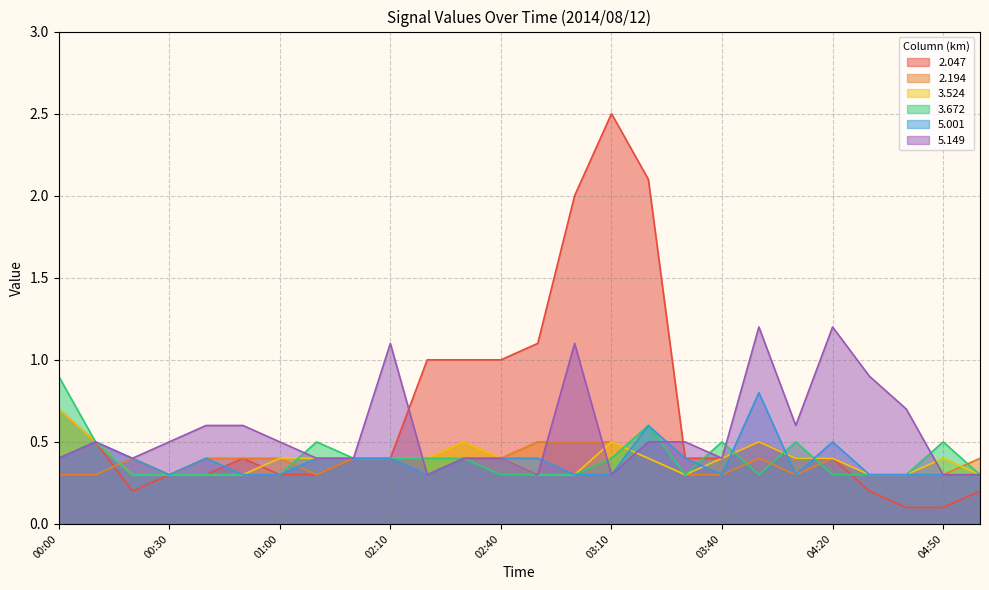

Reading left to right, what are all the values shown in this chart?

2.047: 00:00=0.7	00:10=0.5	00:20=0.2	00:30=0.3	00:40=0.3	00:50=0.4	01:00=0.3	01:10=0.3	01:40=0.4	02:10=0.4	02:20=1.0	02:30=1.0	02:40=1.0	02:50=1.1	03:00=2.0	03:10=2.5	03:20=2.1	03:30=0.4	03:40=0.4	03:50=0.5	04:00=0.4	04:20=0.4	04:30=0.2	04:40=0.1	04:50=0.1	05:00=0.2
2.194: 00:00=0.3	00:10=0.3	00:20=0.4	00:30=0.3	00:40=0.4	00:50=0.4	01:00=0.4	01:10=0.3	01:40=0.4	02:10=0.4	02:20=0.4	02:30=0.5	02:40=0.4	02:50=0.5	03:00=0.5	03:10=0.5	03:20=0.4	03:30=0.3	03:40=0.3	03:50=0.4	04:00=0.3	04:20=0.4	04:30=0.3	04:40=0.3	04:50=0.3	05:00=0.4
3.524: 00:00=0.7	00:10=0.5	00:20=0.3	00:30=0.3	00:40=0.3	00:50=0.3	01:00=0.4	01:10=0.4	01:40=0.4	02:10=0.4	02:20=0.4	02:30=0.5	02:40=0.4	02:50=0.3	03:00=0.3	03:10=0.5	03:20=0.4	03:30=0.3	03:40=0.4	03:50=0.5	04:00=0.4	04:20=0.4	04:30=0.3	04:40=0.3	04:50=0.4	05:00=0.3
3.672: 00:00=0.9	00:10=0.5	00:20=0.3	00:30=0.3	00:40=0.3	00:50=0.3	01:00=0.3	01:10=0.5	01:40=0.4	02:10=0.4	02:20=0.4	02:30=0.4	02:40=0.3	02:50=0.3	03:00=0.3	03:10=0.4	03:20=0.6	03:30=0.3	03:40=0.5	03:50=0.3	04:00=0.5	04:20=0.3	04:30=0.3	04:40=0.3	04:50=0.5	05:00=0.3
5.001: 00:00=0.4	00:10=0.5	00:20=0.4	00:30=0.3	00:40=0.4	00:50=0.3	01:00=0.3	01:10=0.4	01:40=0.4	02:10=0.4	02:20=0.3	02:30=0.4	02:40=0.4	02:50=0.4	03:00=0.3	03:10=0.3	03:20=0.6	03:30=0.4	03:40=0.3	03:50=0.8	04:00=0.3	04:20=0.5	04:30=0.3	04:40=0.3	04:50=0.3	05:00=0.3
5.149: 00:00=0.4	00:10=0.5	00:20=0.4	00:30=0.5	00:40=0.6	00:50=0.6	01:00=0.5	01:10=0.4	01:40=0.4	02:10=1.1	02:20=0.3	02:30=0.4	02:40=0.4	02:50=0.3	03:00=1.1	03:10=0.3	03:20=0.5	03:30=0.5	03:40=0.4	03:50=1.2	04:00=0.6	04:20=1.2	04:30=0.9	04:40=0.7	04:50=0.3	05:00=0.3